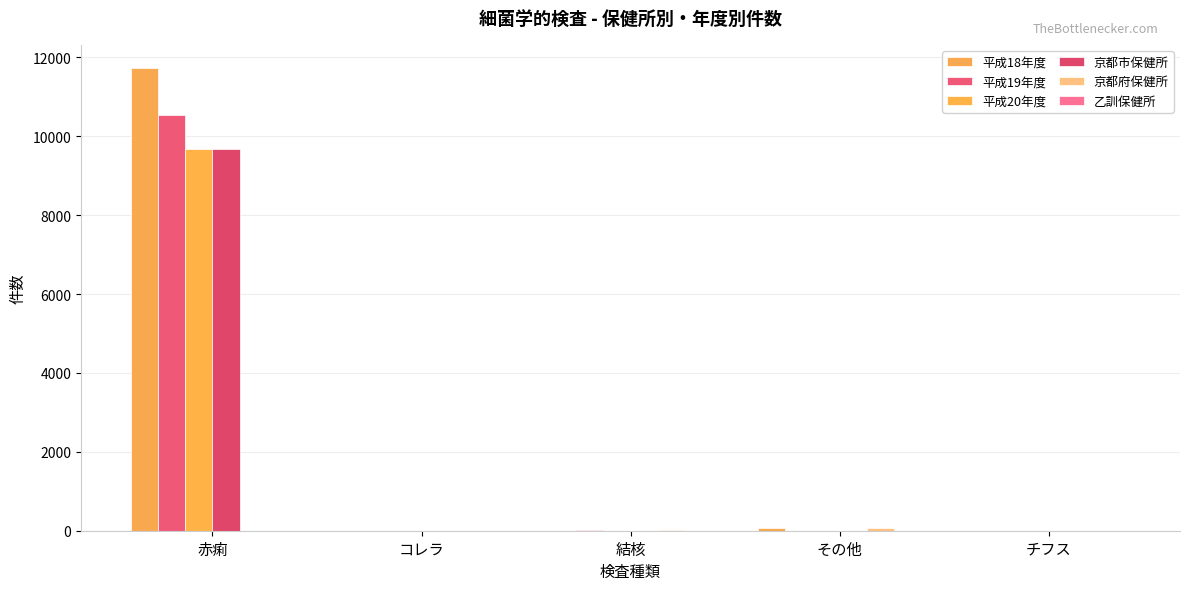

What is the difference between the second highest and second lowest values in the 平成18年度 series?

73